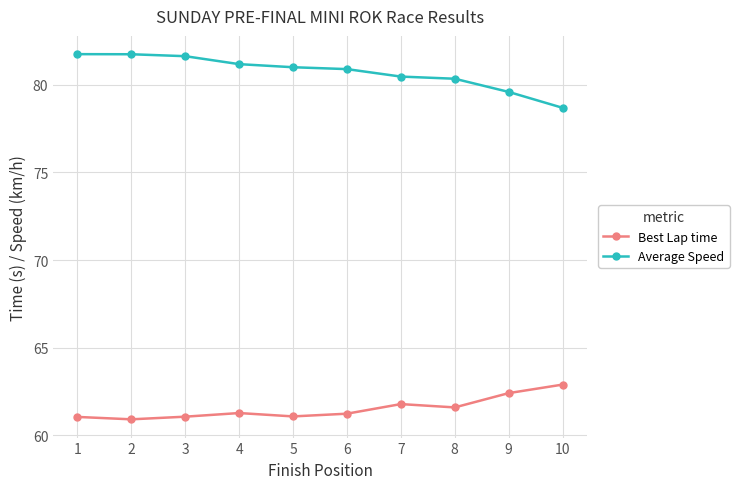

Is it true that Best Lap time equals 36.2 at 7?

False